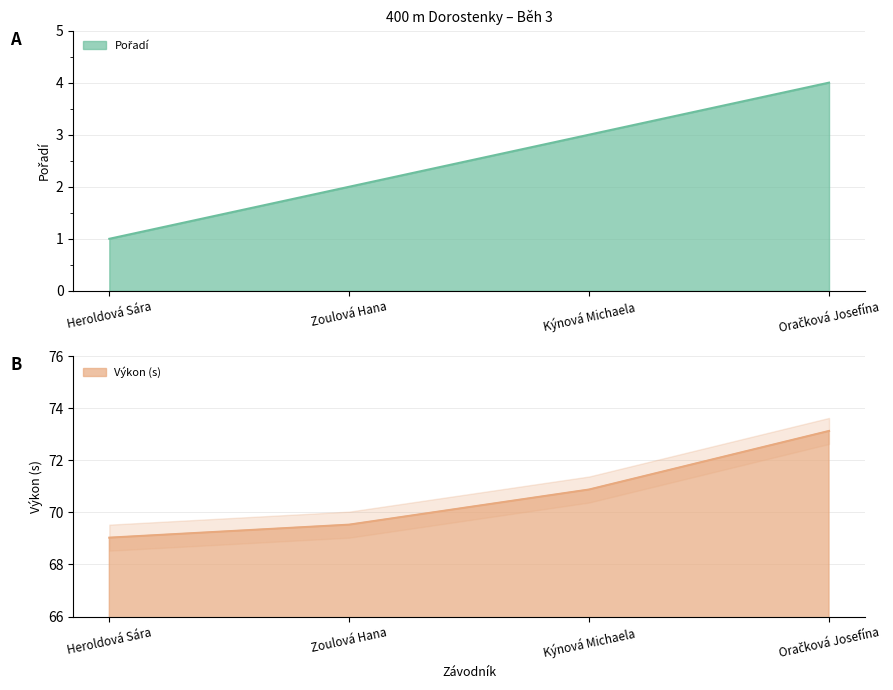

Is it true that Výkon equals 129.7 at Oračková Josefína?

False